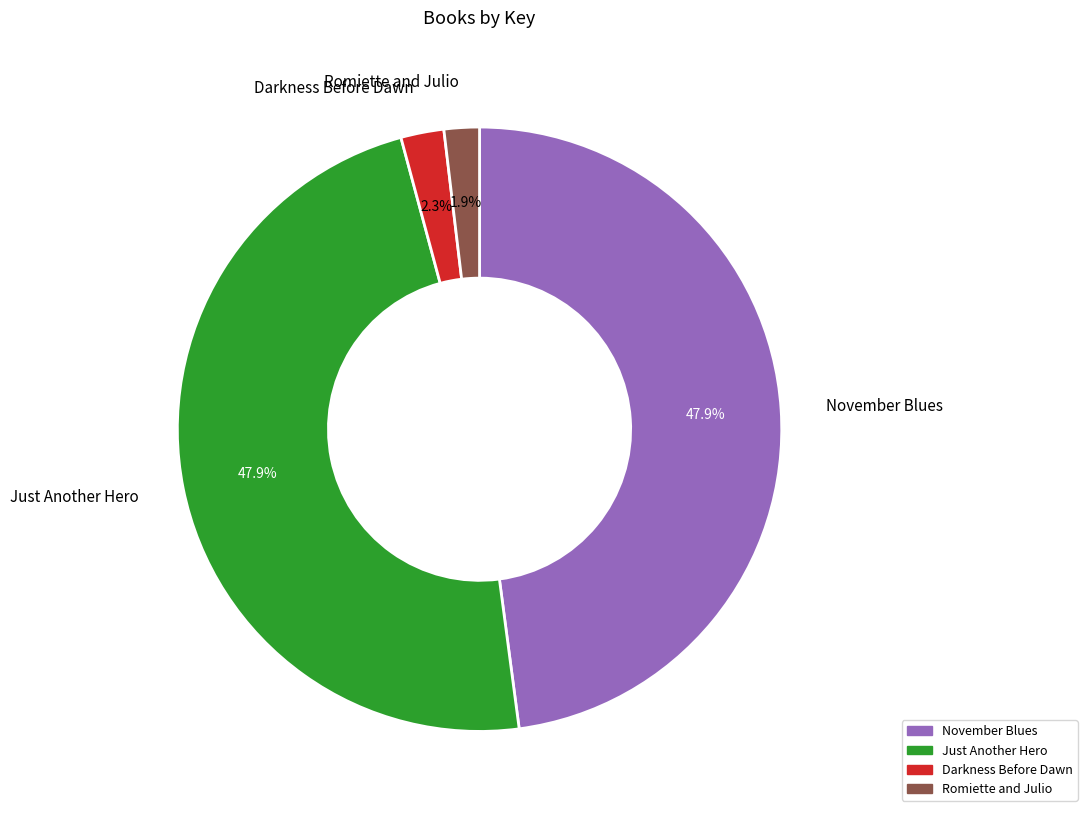

Combined, what portion of the pie is Darkness Before Dawn and Just Another Hero?

50.2%